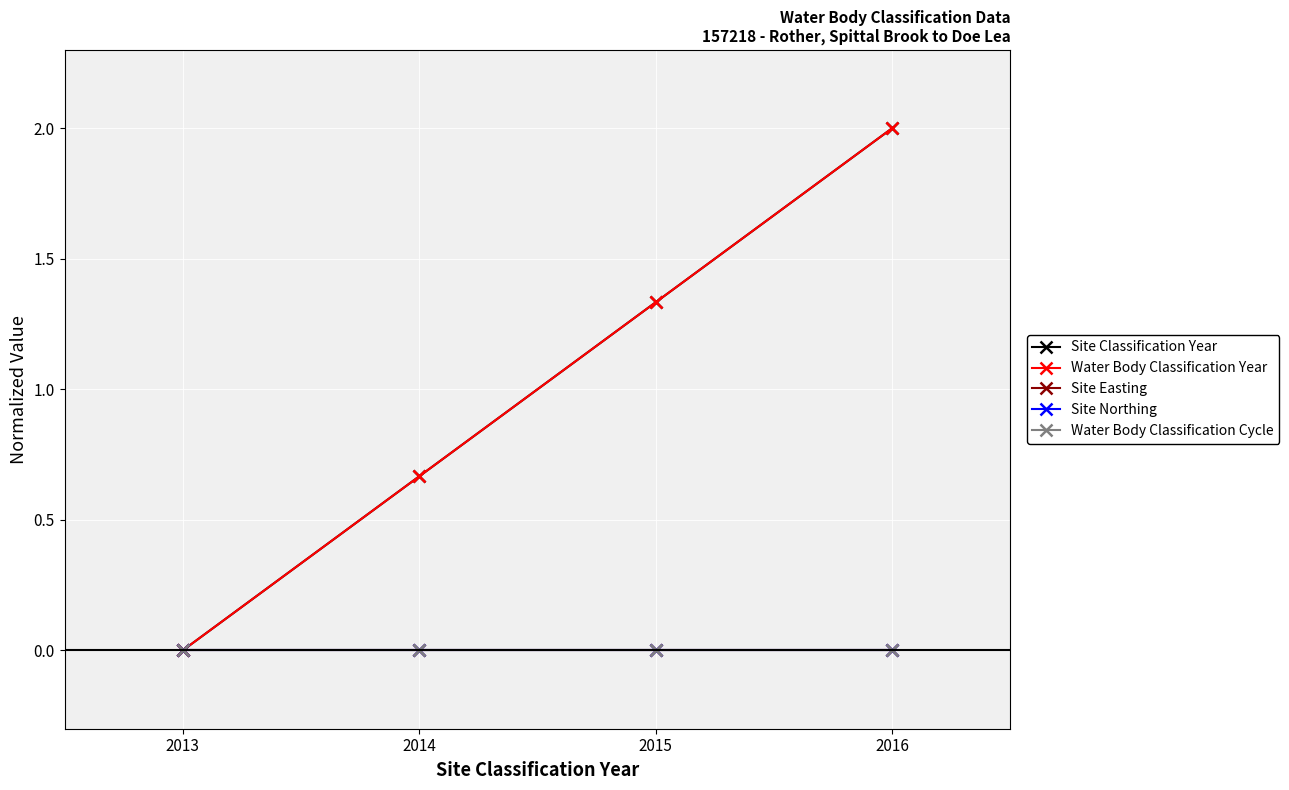

Does the chart have visible grid lines?

Yes